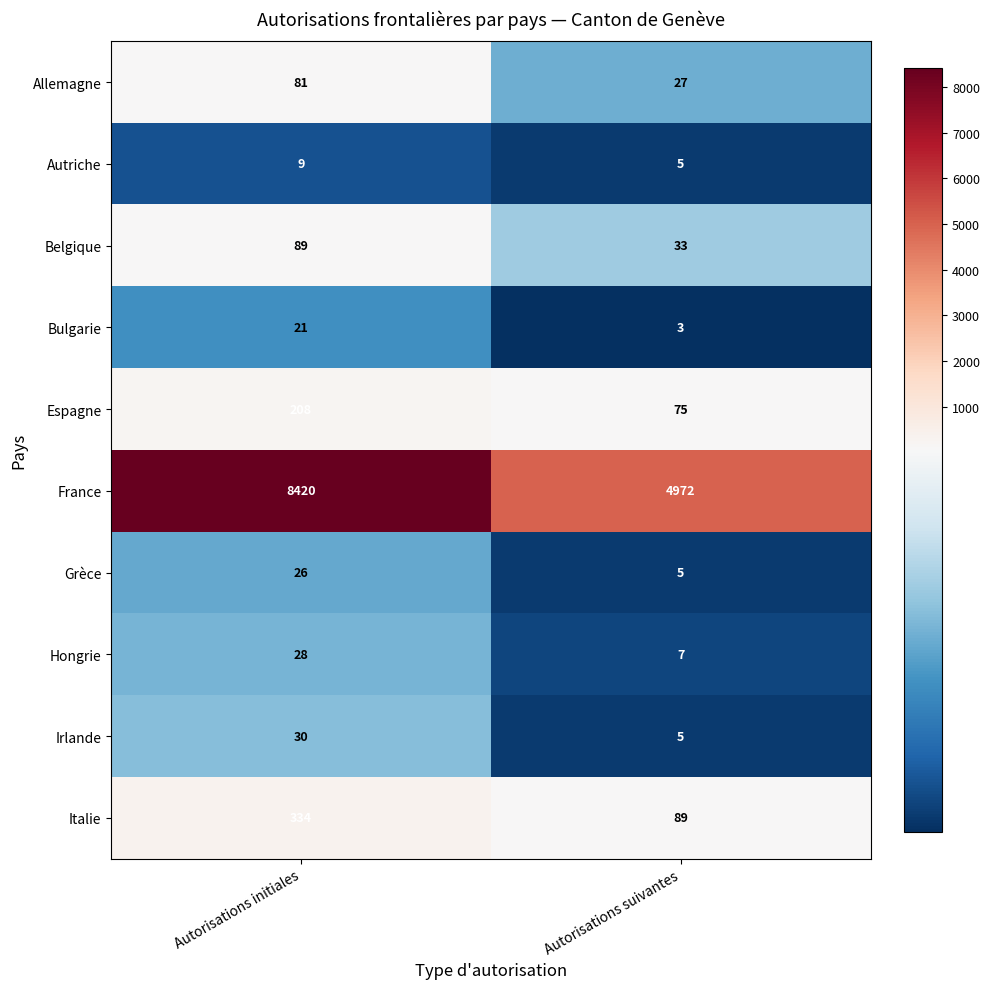

At how many categories does at least one series exceed 6180?

1